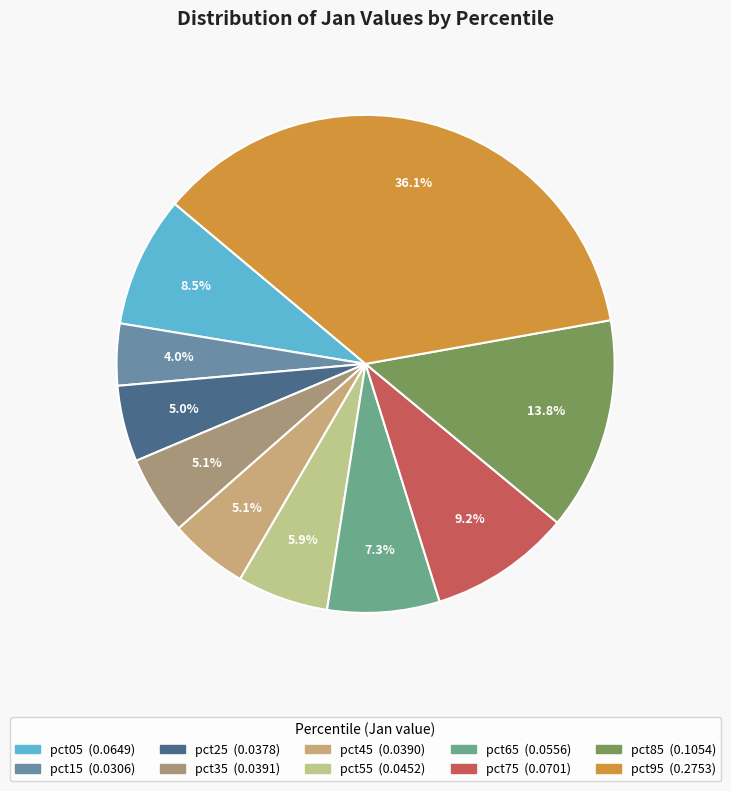

The pct15 slice represents 4% of the pie. True or false?

True